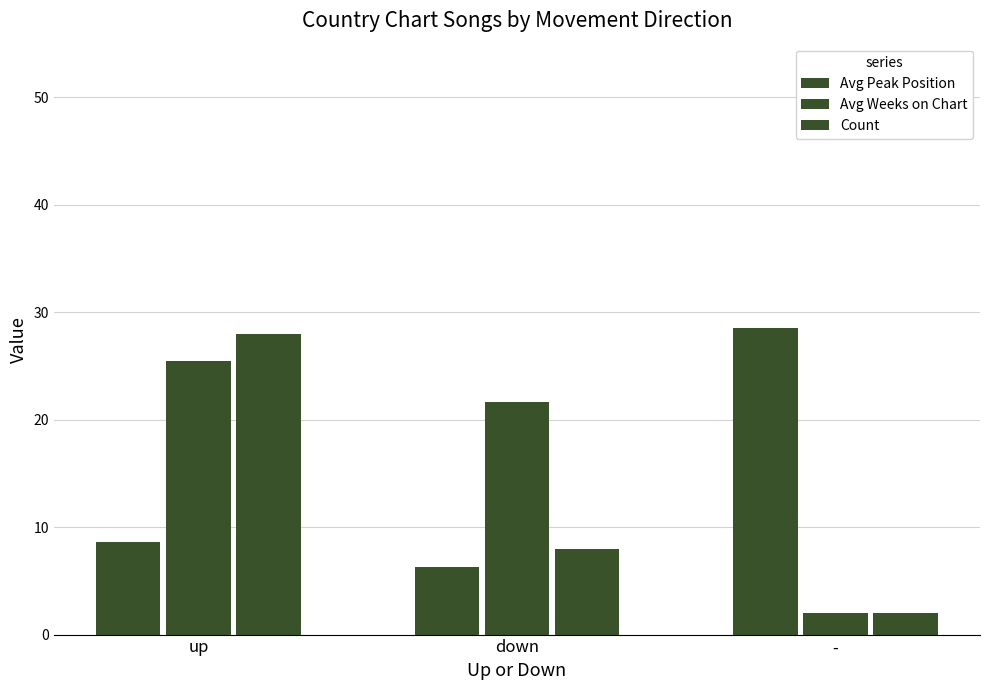

How many distinct data groups are displayed?

3